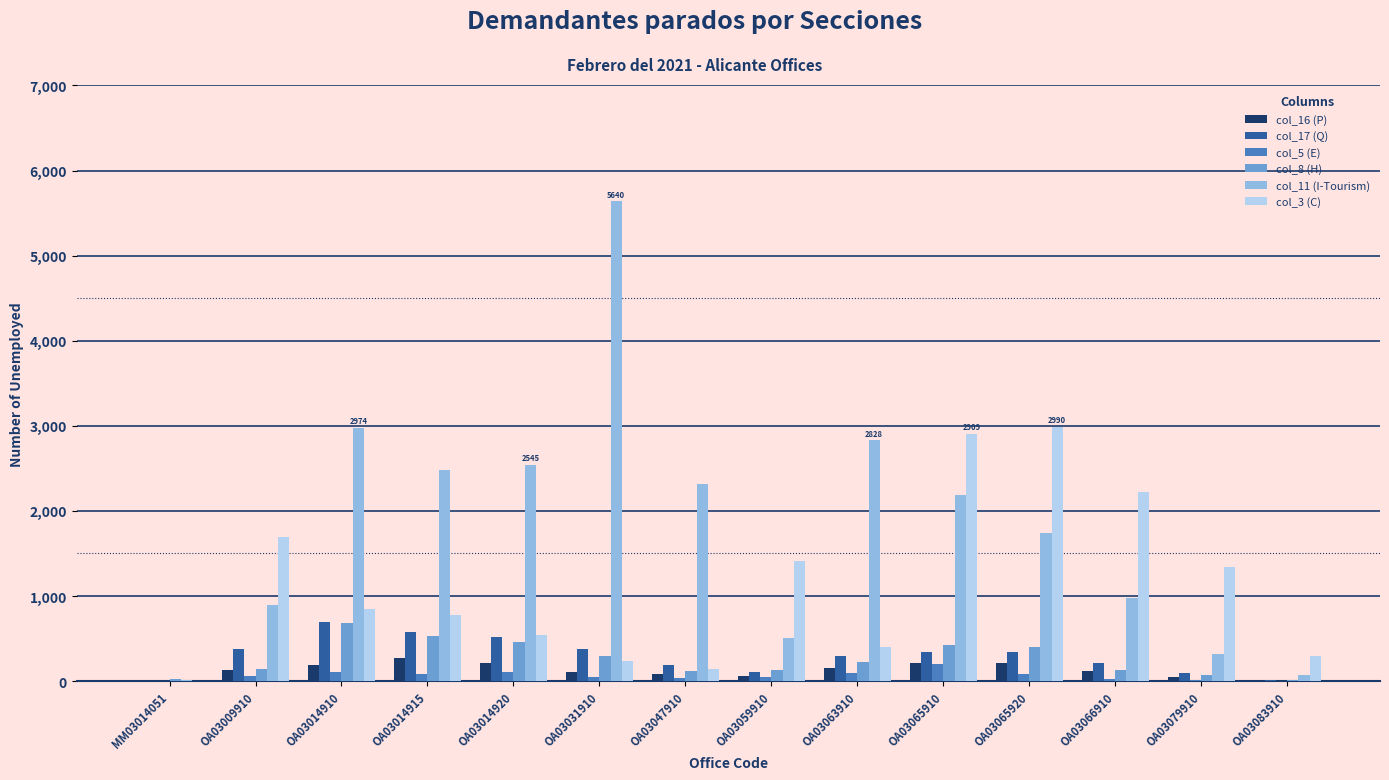

How many groups of bars are there?

14